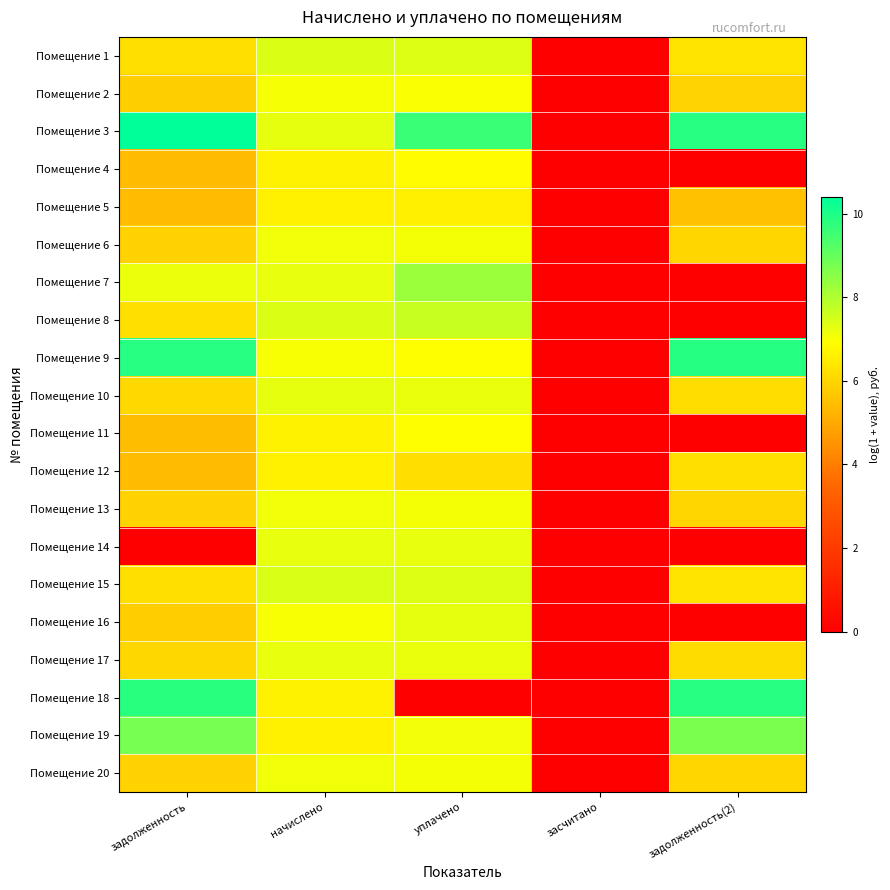

Which series has the largest range (max minus min)?

Помещение 3